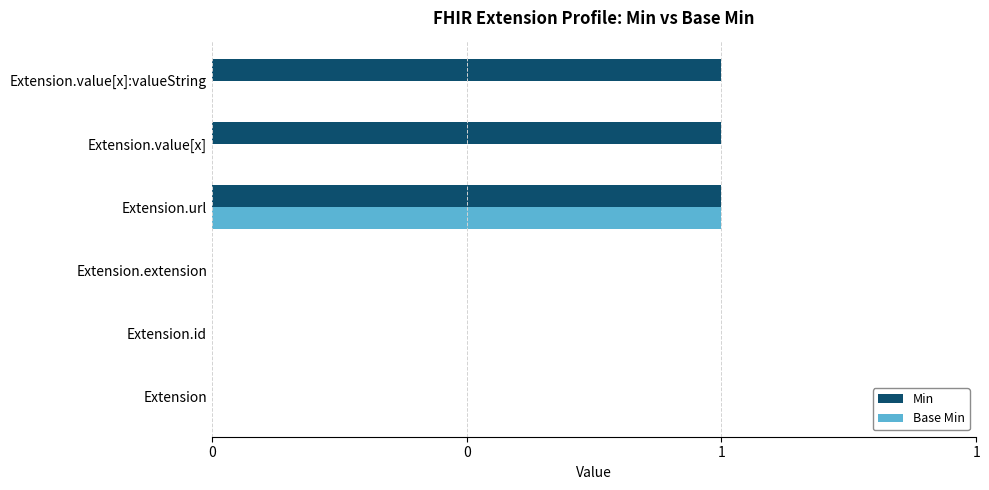

What are all the series names shown in the legend?

Min, Base Min